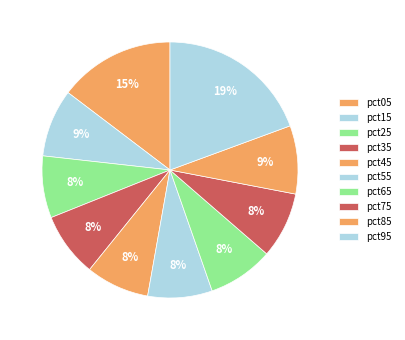

What is the smallest slice in the pie chart?

pct25